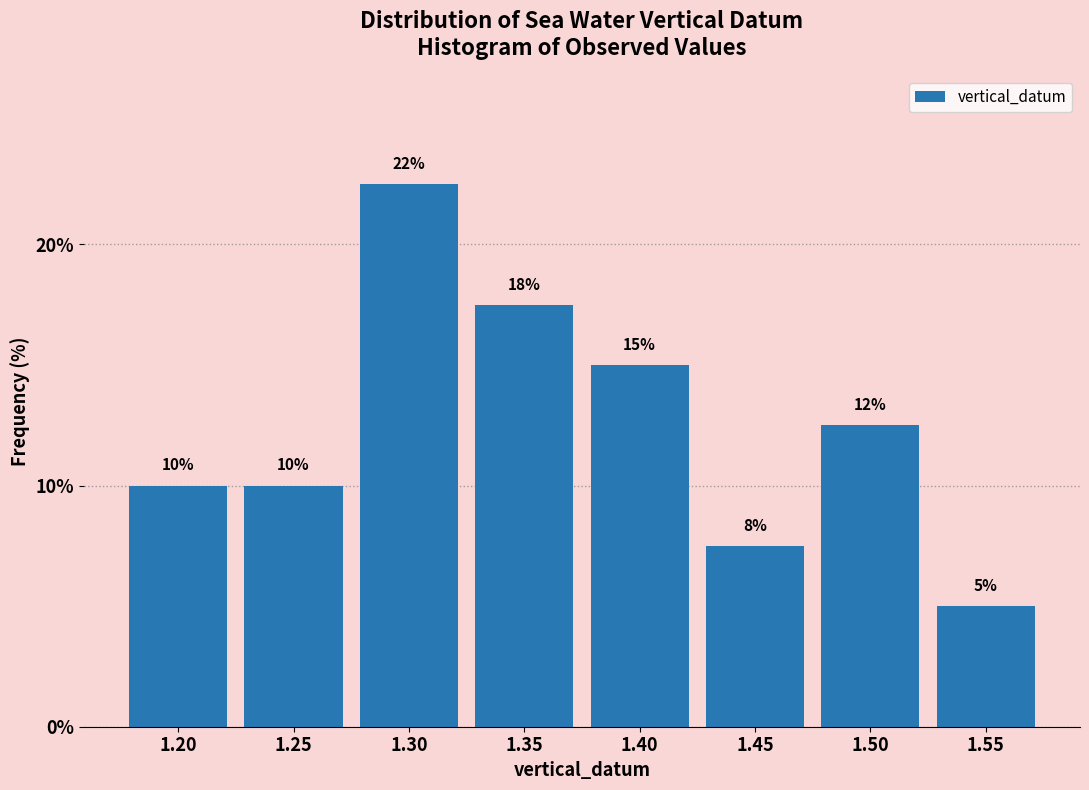

At which label is the value closest to 13?

1.50